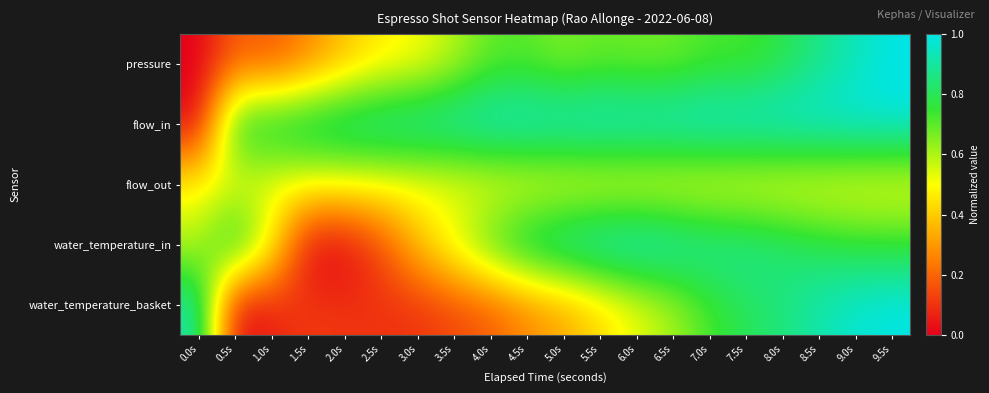

At 4.0s, list the series in order from largest to smallest.

flow_in, water_temperature_in, pressure, flow_out, water_temperature_basket